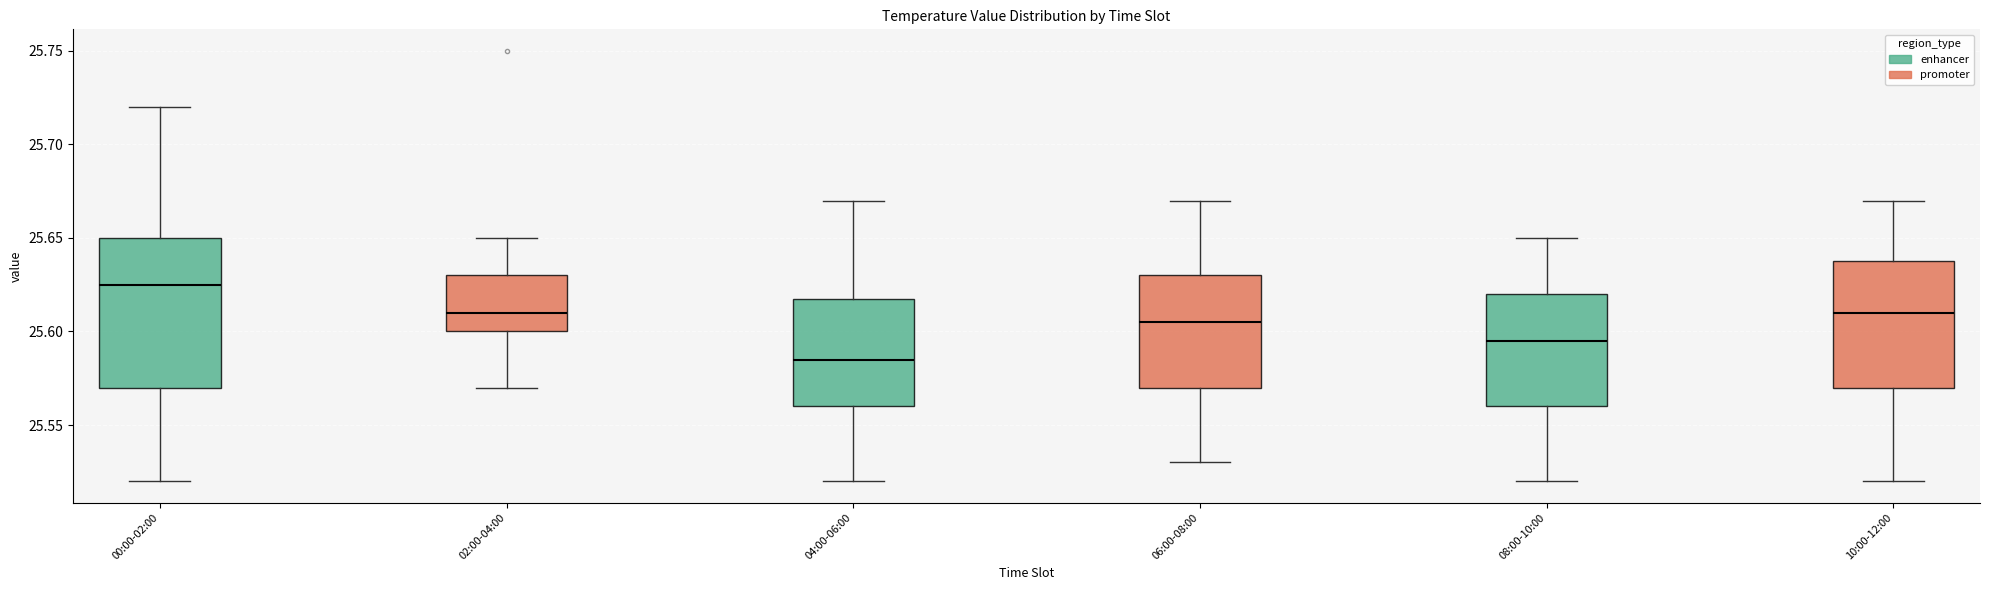

Where is the upper edge of the box for 00:00-02:00 on the y-axis? The values are not printed on the chart, so give them approximately, as read against the axis.

25.650